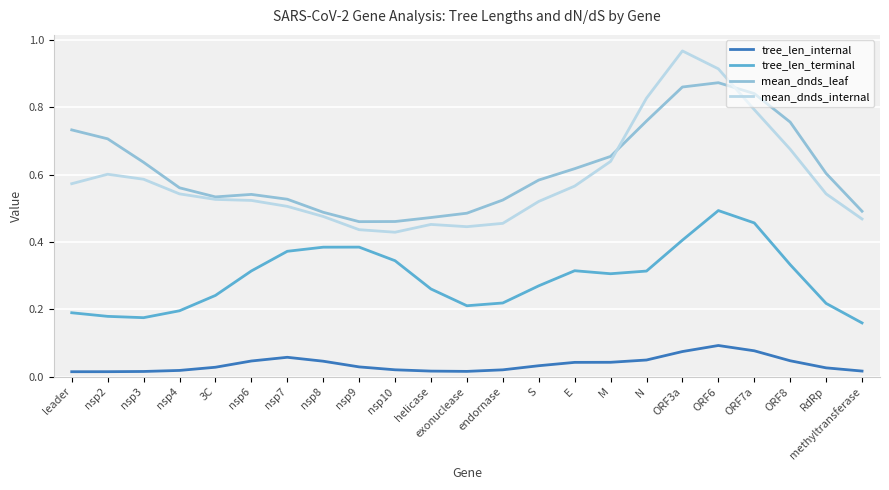

What position from the left is nsp10?

10